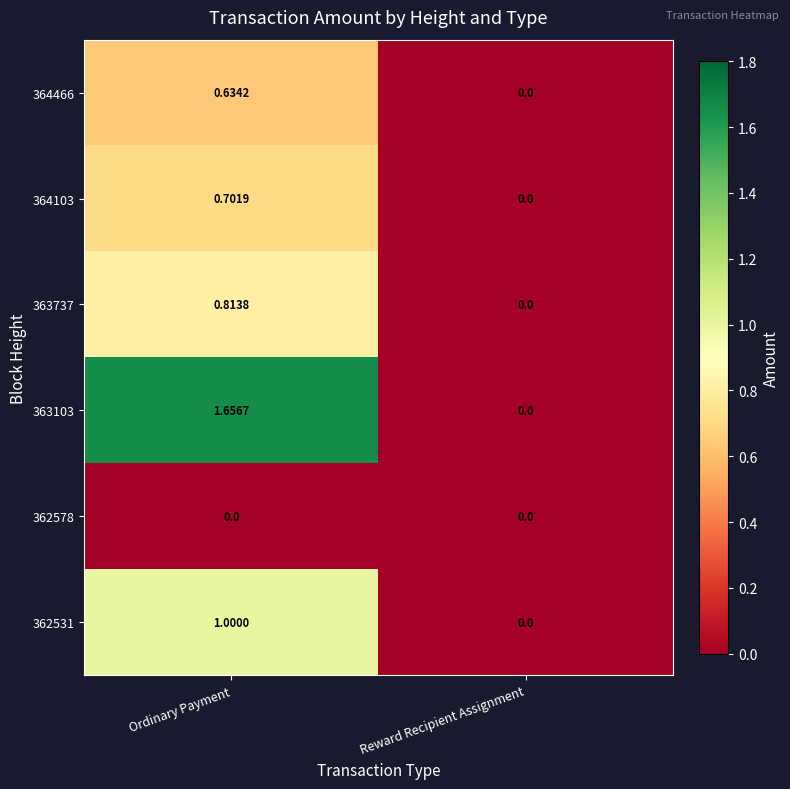

Rank the categories by 364466 value from highest to lowest.

Ordinary Payment, Reward Recipient Assignment